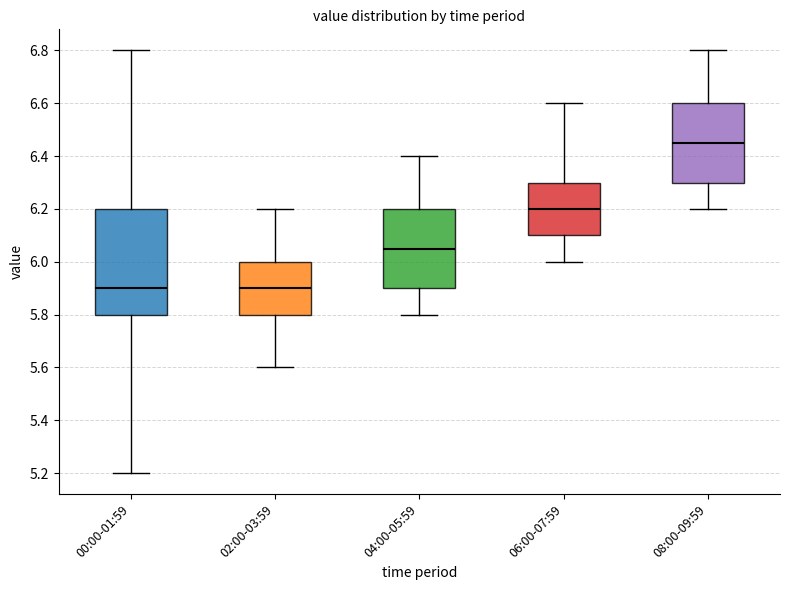

Reading left to right, transcribe this box plot: for each box, give where its median line is, the range the box spans, and where its two whiskers end, as read against the y-axis. The values are not printed on the chart, so give them approximately, as read against the axis.

00:00-01:59: median 5.90, box 5.80 to 6.20, whiskers 5.20 to 6.80
02:00-03:59: median 5.90, box 5.80 to 6.00, whiskers 5.60 to 6.20
04:00-05:59: median 6.06, box 5.90 to 6.20, whiskers 5.80 to 6.40
06:00-07:59: median 6.20, box 6.10 to 6.30, whiskers 6.00 to 6.60
08:00-09:59: median 6.46, box 6.30 to 6.60, whiskers 6.20 to 6.80